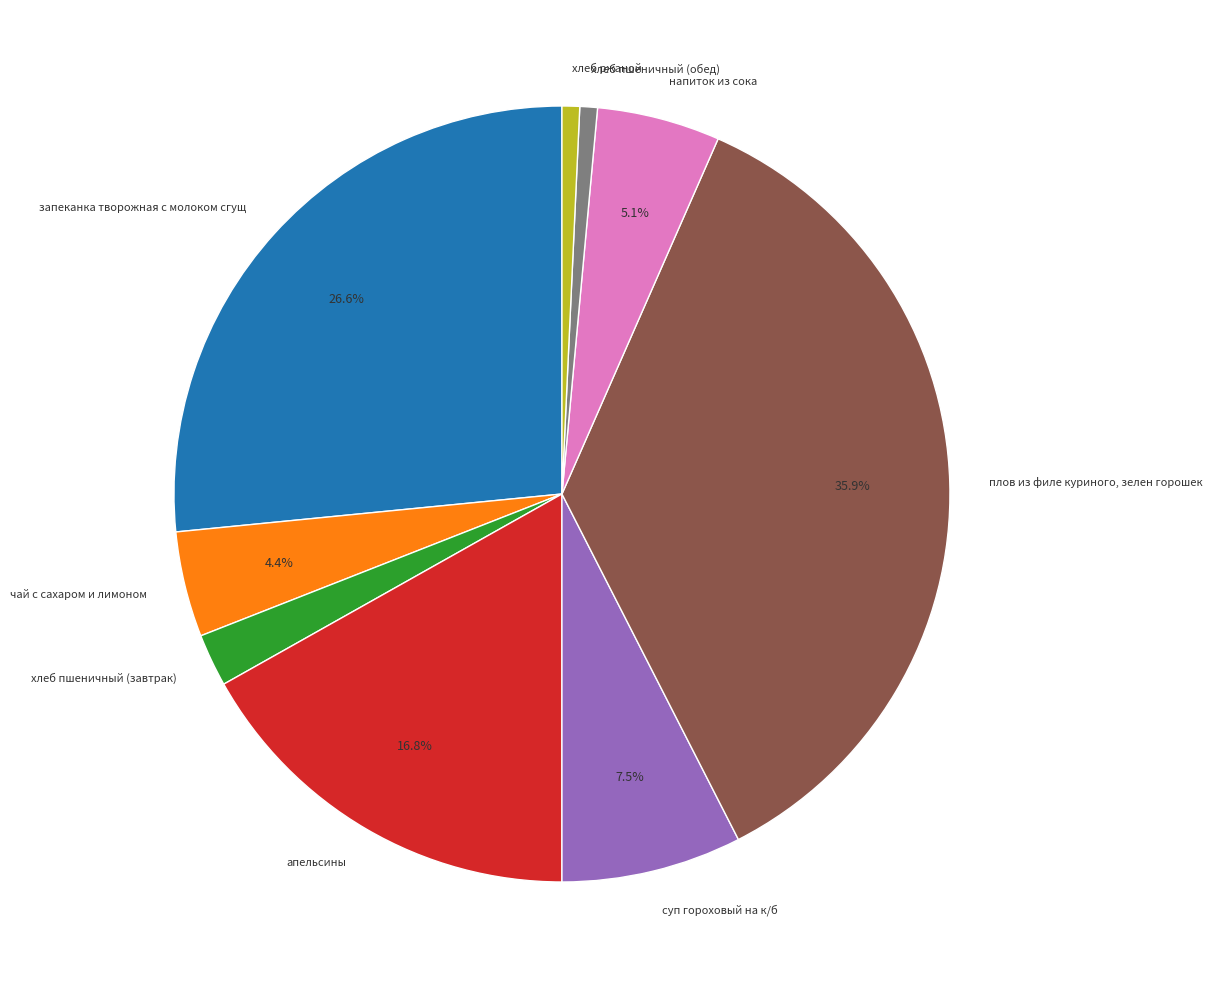

Do чай с сахаром и лимоном and суп гороховый на к/б together represent more than half of the pie?

No